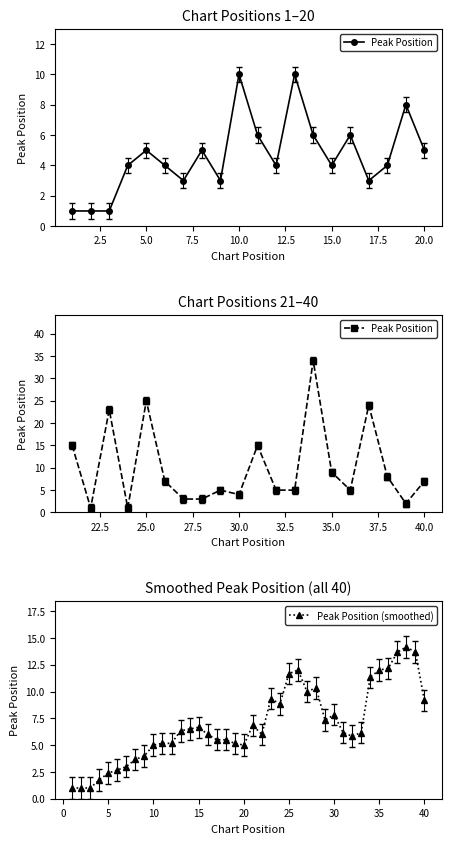

What is the minimum value for Peak Position (smoothed)?

1.0